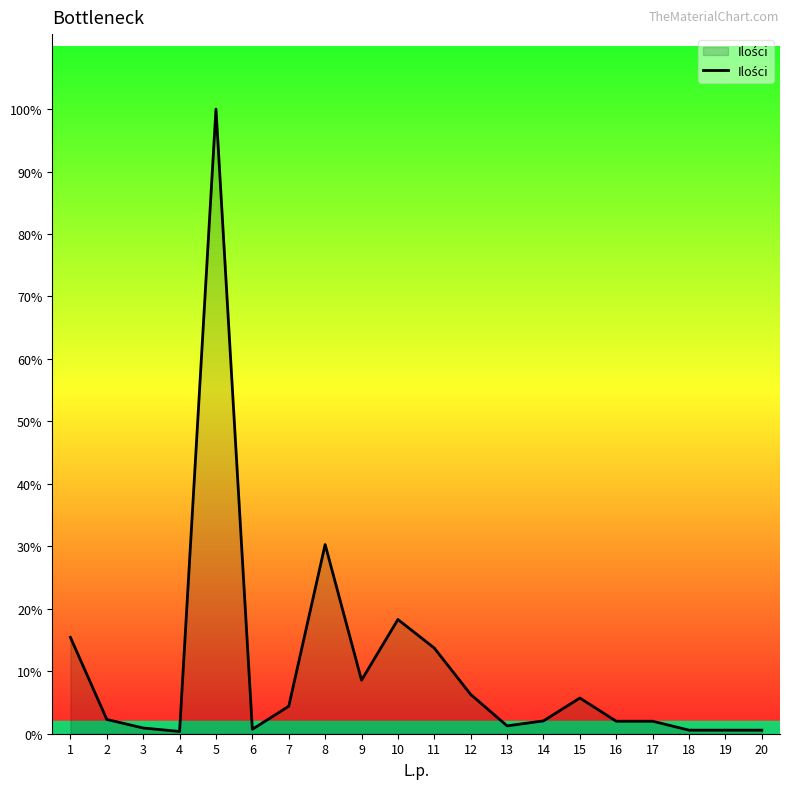

Where is the data nearest to the value 8781?

8